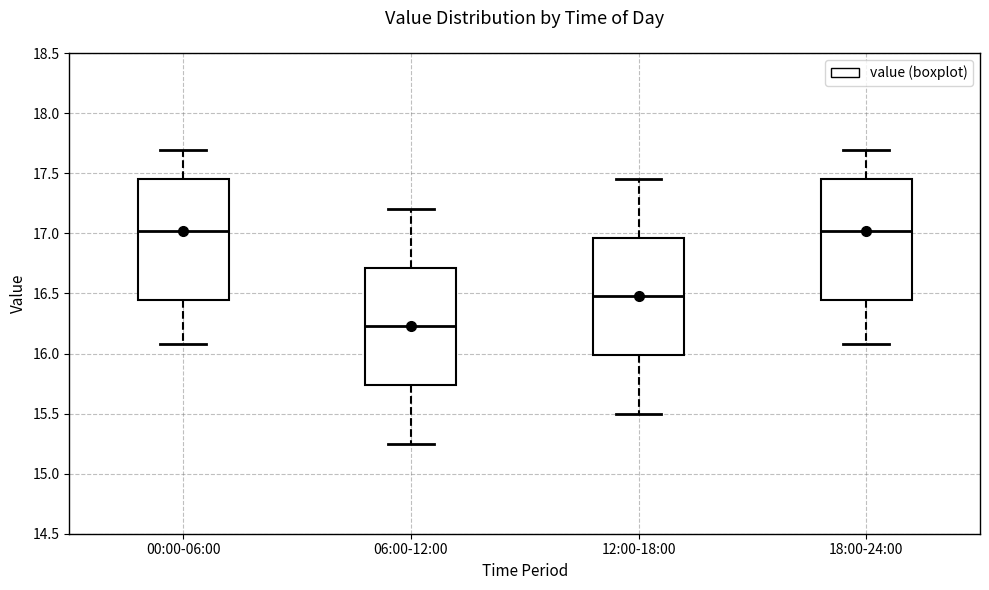

Reading left to right, transcribe this box plot: for each box, give where its median line is, the range the box spans, and where its two whiskers end, as read against the y-axis. The values are not printed on the chart, so give them approximately, as read against the axis.

00:00-06:00: median 17.00, box 16.45 to 17.45, whiskers 16.10 to 17.70
06:00-12:00: median 16.25, box 15.75 to 16.70, whiskers 15.25 to 17.20
12:00-18:00: median 16.50, box 16.00 to 16.95, whiskers 15.50 to 17.45
18:00-24:00: median 17.00, box 16.45 to 17.45, whiskers 16.10 to 17.70